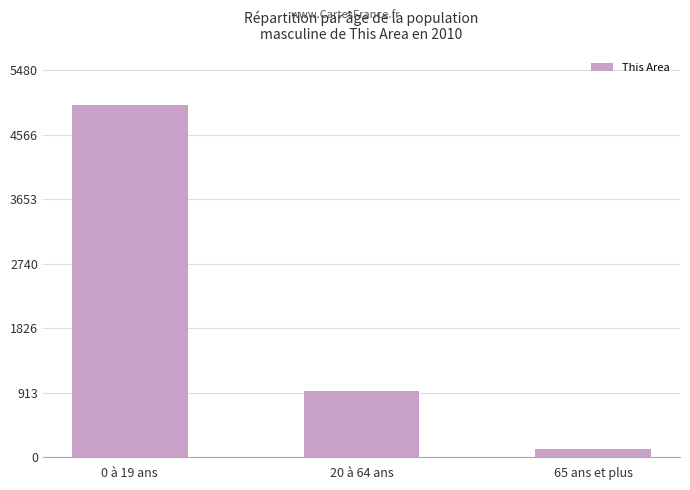

What is the ratio of the value at 20 à 64 ans to the value at 65 ans et plus?

7.8